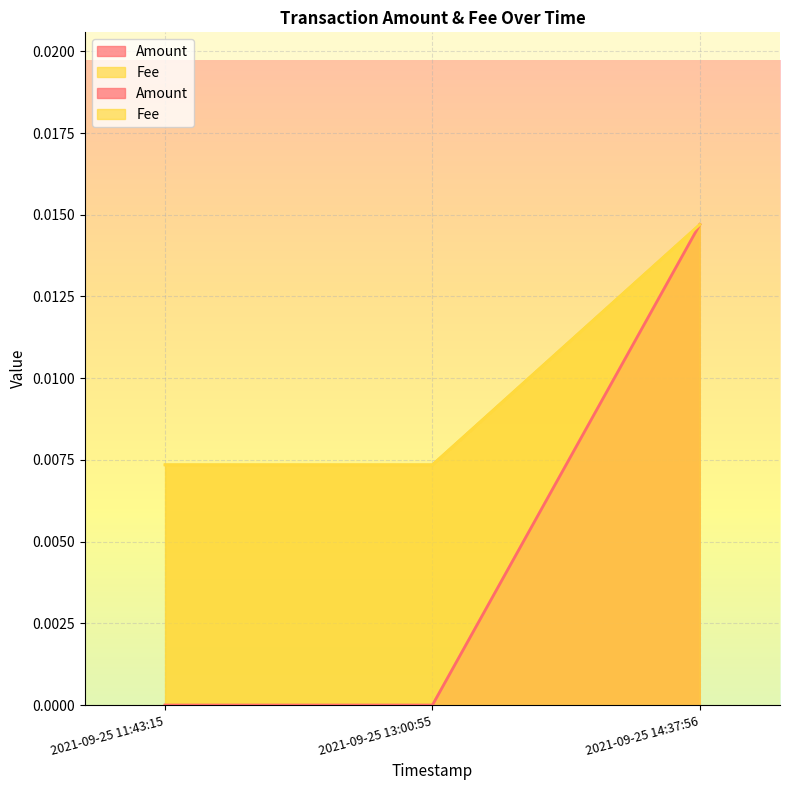

Between 2021-09-25 14:37:56 and 2021-09-25 11:43:15, which is larger?

2021-09-25 14:37:56